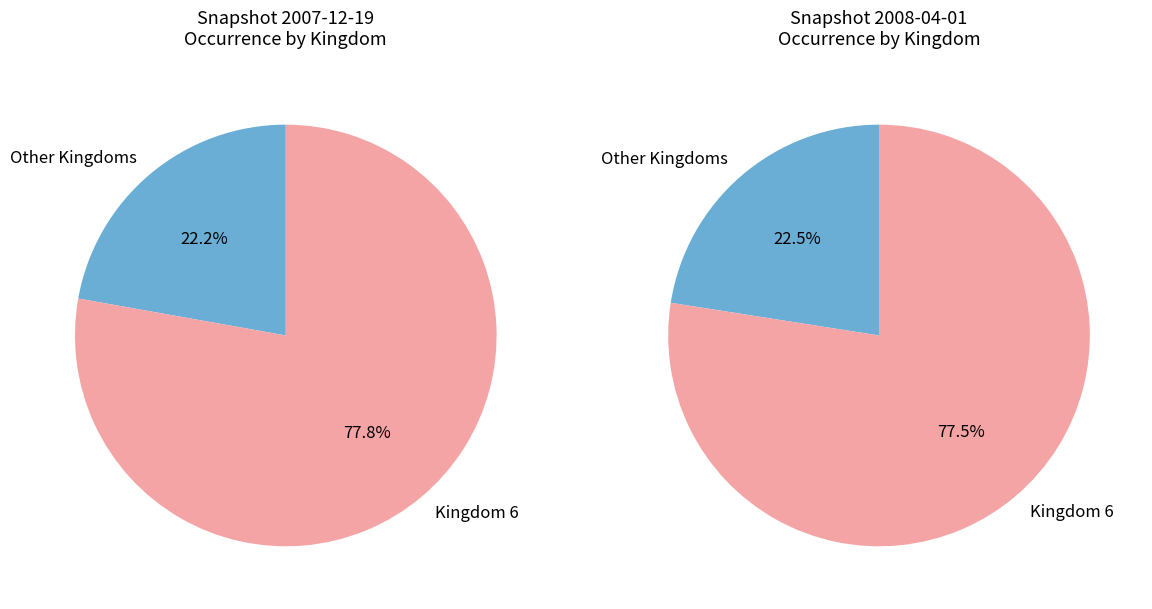

Which category accounts for the majority?

6